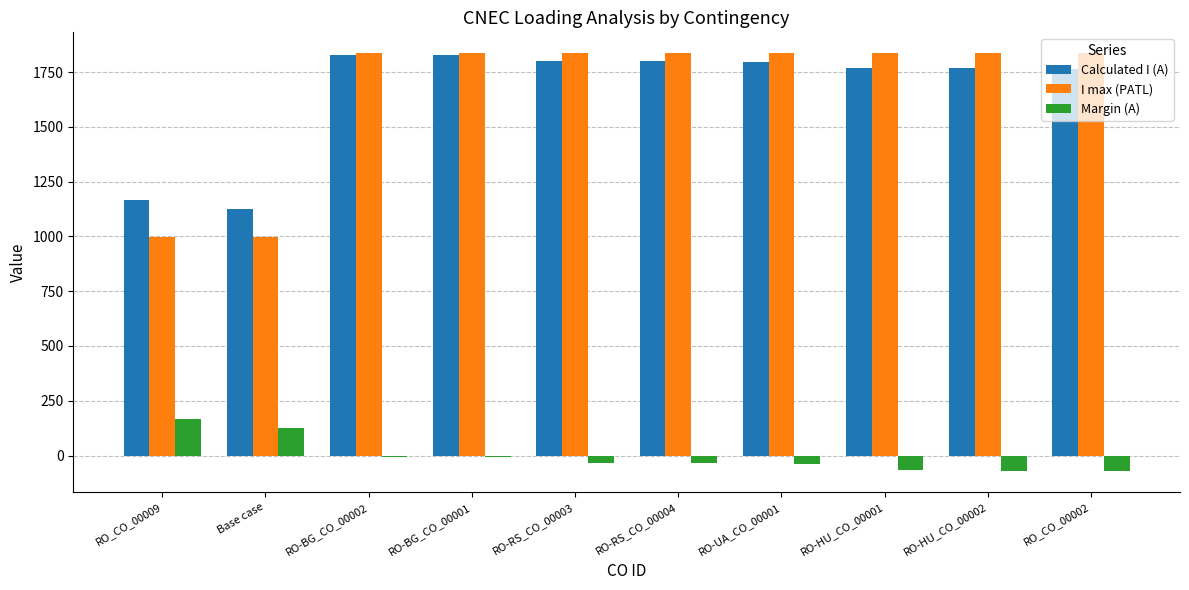

Which series has the largest range (max minus min)?

I max (PATL)